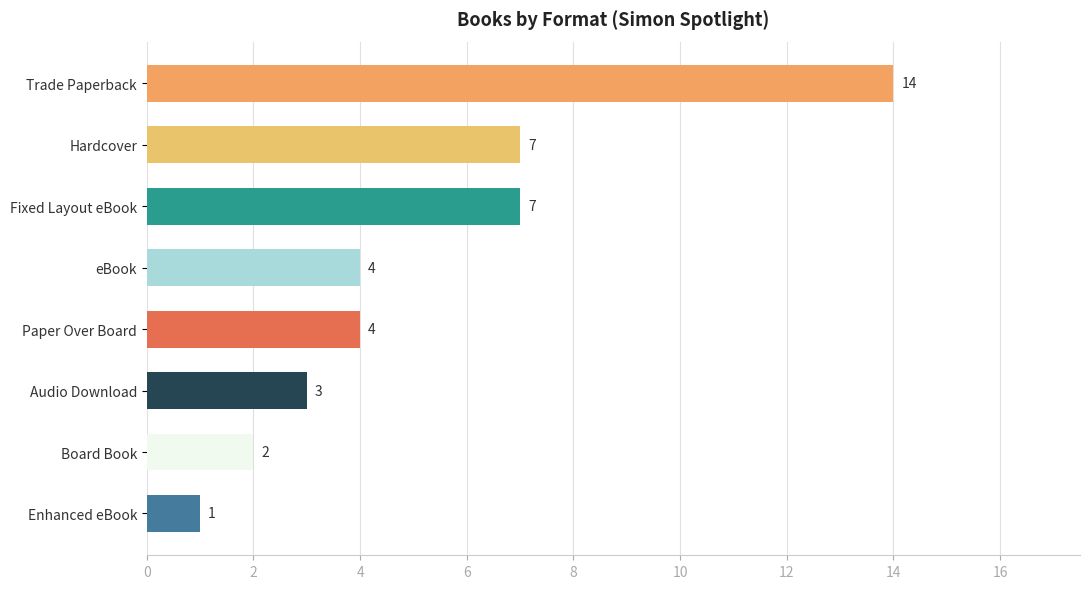

What is the difference between the maximum and minimum values?

13